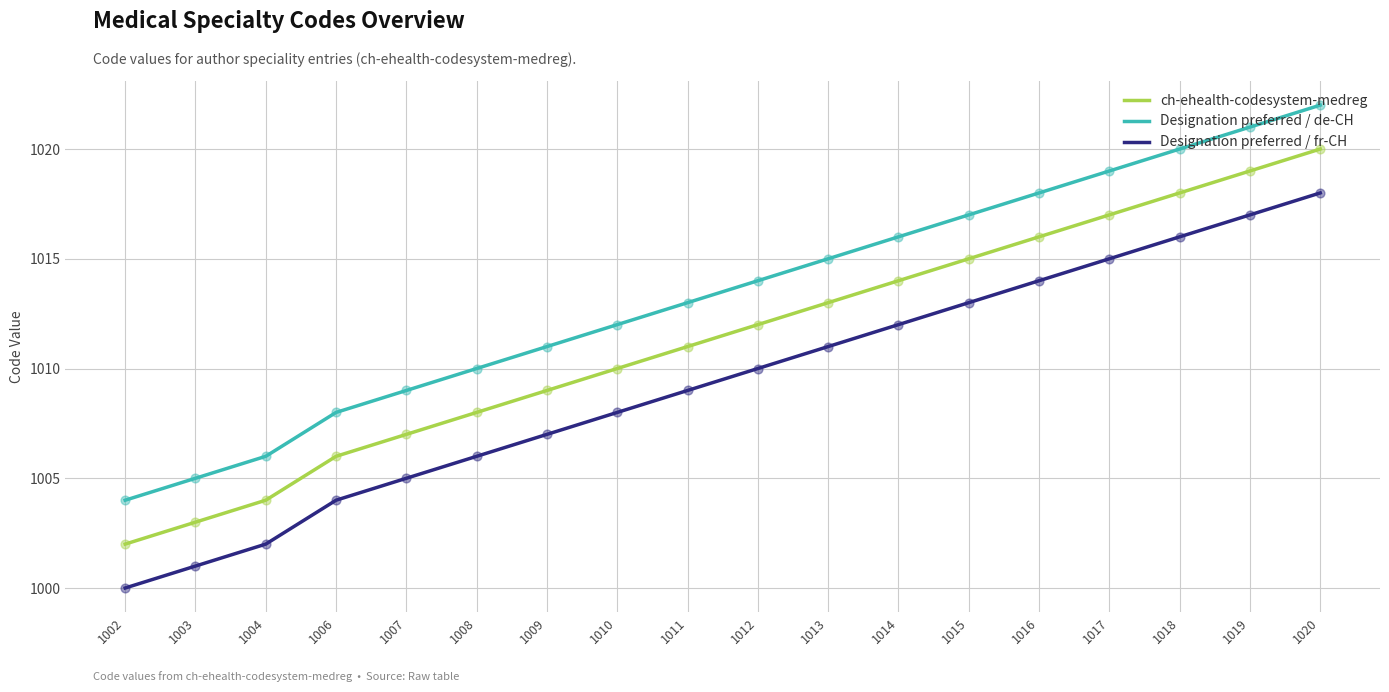

Rank the series by their average value, from lowest to highest.

Designation preferred / fr-CH, ch-ehealth-codesystem-medreg, Designation preferred / de-CH